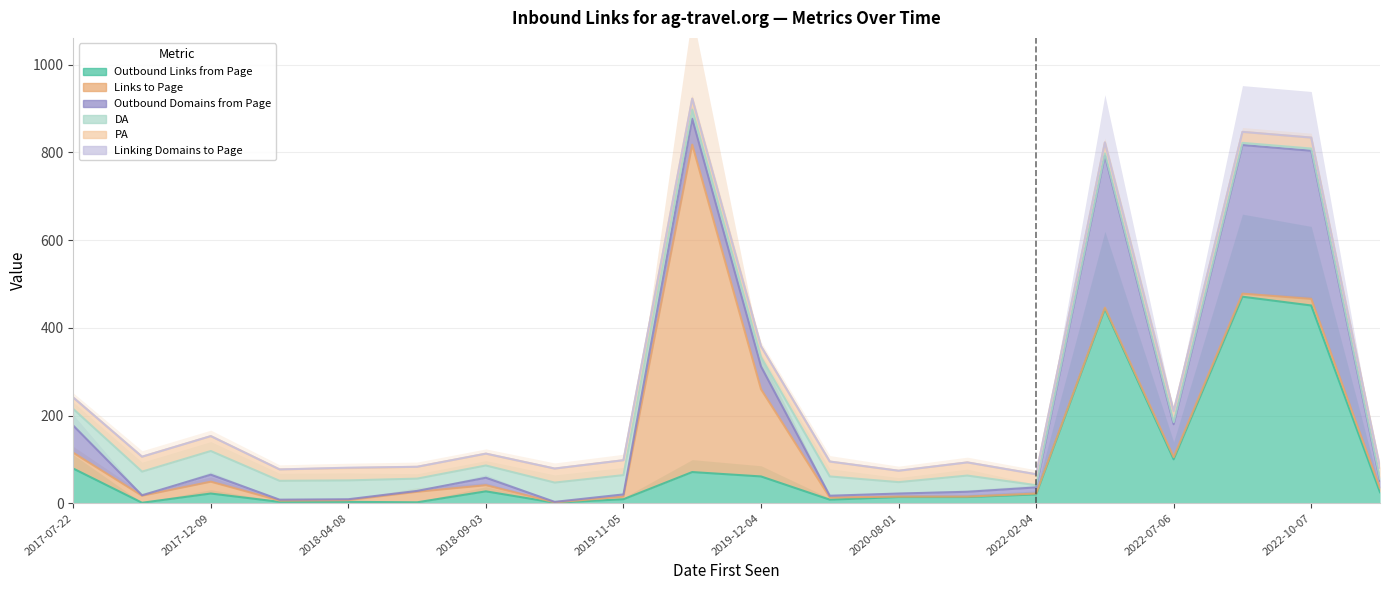

At 2021-02-08, list the series in order from largest to smallest.

DA, PA, Outbound Links from Page, Outbound Domains from Page, Links to Page, Linking Domains to Page